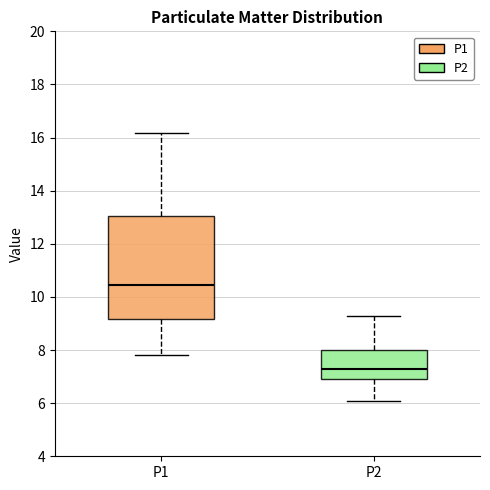

Reading left to right, read every box against the y-axis: the position of its median line, the range the box covers, and the ends of its whiskers. The values are not printed on the chart, so give them approximately, as read against the axis.

P1: median 10.4, box 9.2 to 13.0, whiskers 7.8 to 16.2
P2: median 7.2, box 7.0 to 8.0, whiskers 6.0 to 9.4